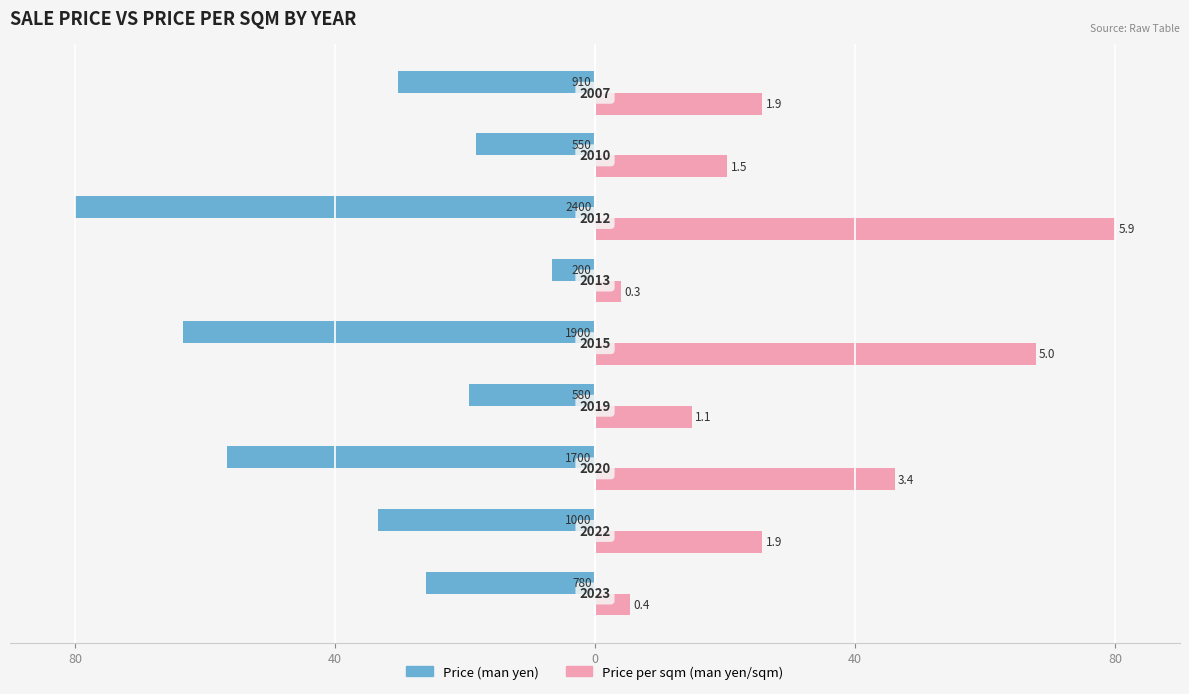

What are all the series names shown in the legend?

Price (man yen), Price per sqm (man yen/sqm)